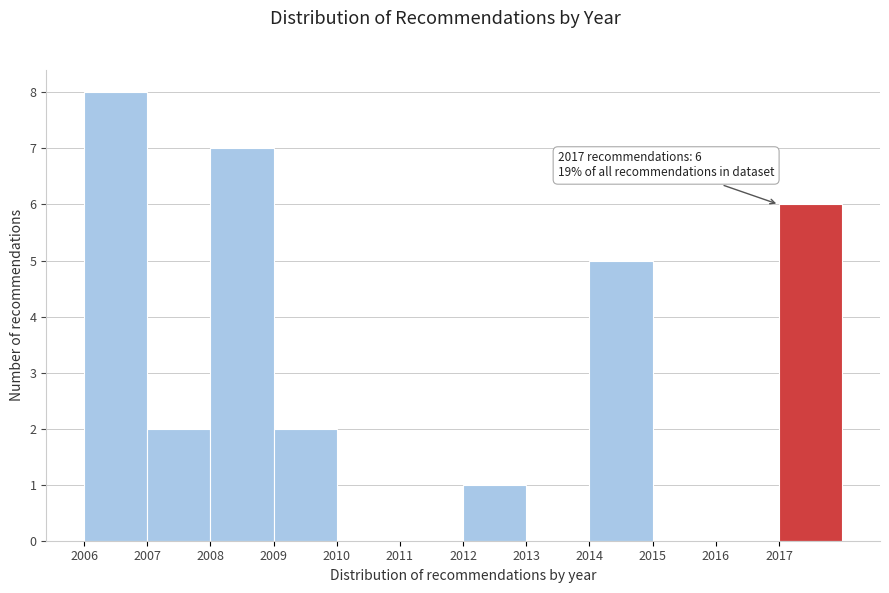

Which range on the x-axis has the tallest bar?

2006 to 2007